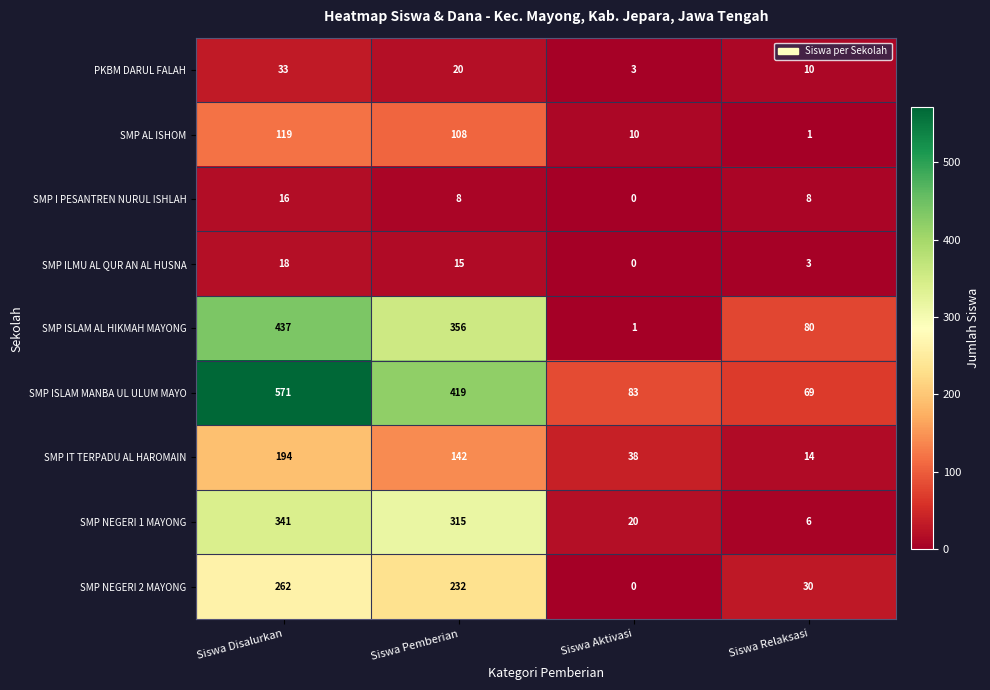

Rank the series by their maximum value, from lowest to highest.

SMP I PESANTREN NURUL ISHLAH, SMP ILMU AL QUR AN AL HUSNA, PKBM DARUL FALAH, SMP AL ISHOM, SMP IT TERPADU AL HAROMAIN, SMP NEGERI 2 MAYONG, SMP NEGERI 1 MAYONG, SMP ISLAM AL HIKMAH MAYONG, SMP ISLAM MANBA UL ULUM MAYO